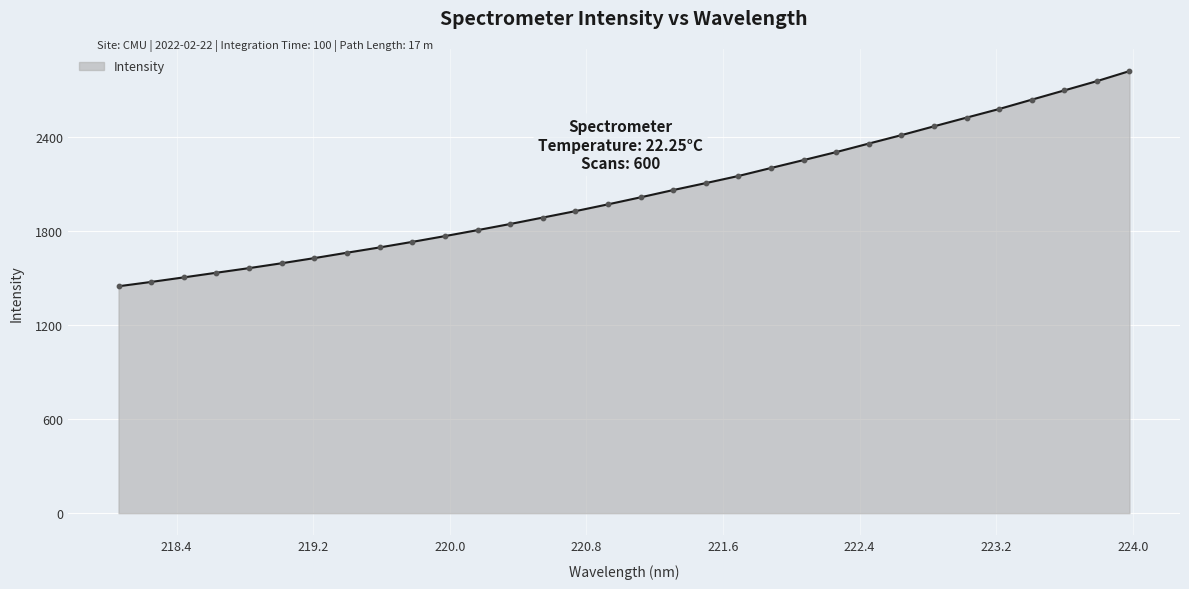

What is the difference between the maximum and minimum values?

1372.5